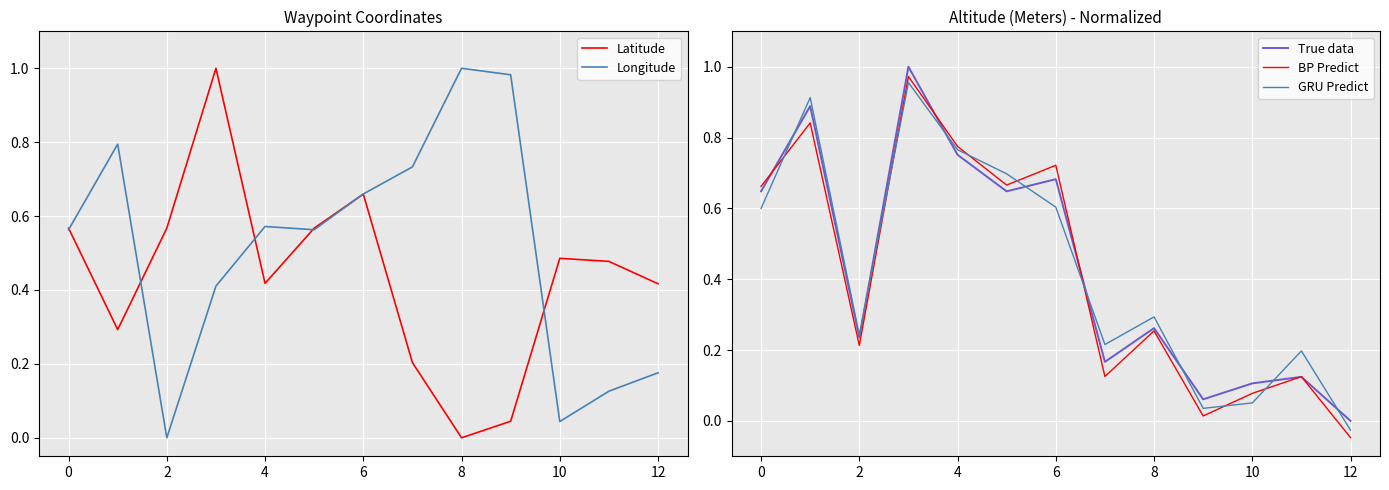

Reading left to right, list all the values displayed in this chart.

Latitude: 0.6	0.3	0.6	1.0	0.4	0.6	0.7	0.2	0.0	0.0	0.5	0.5	0.4
Longitude: 0.6	0.8	0.0	0.4	0.6	0.6	0.7	0.7	1.0	1.0	0.0	0.1	0.2
True data: 0.6	0.9	0.2	1.0	0.8	0.6	0.7	0.2	0.3	0.1	0.1	0.1	0.0
BP Predict: 0.7	0.8	0.2	1.0	0.8	0.7	0.7	0.1	0.3	0.0	0.1	0.1	-0.0
GRU Predict: 0.6	0.9	0.2	1.0	0.8	0.7	0.6	0.2	0.3	0.0	0.1	0.2	-0.0